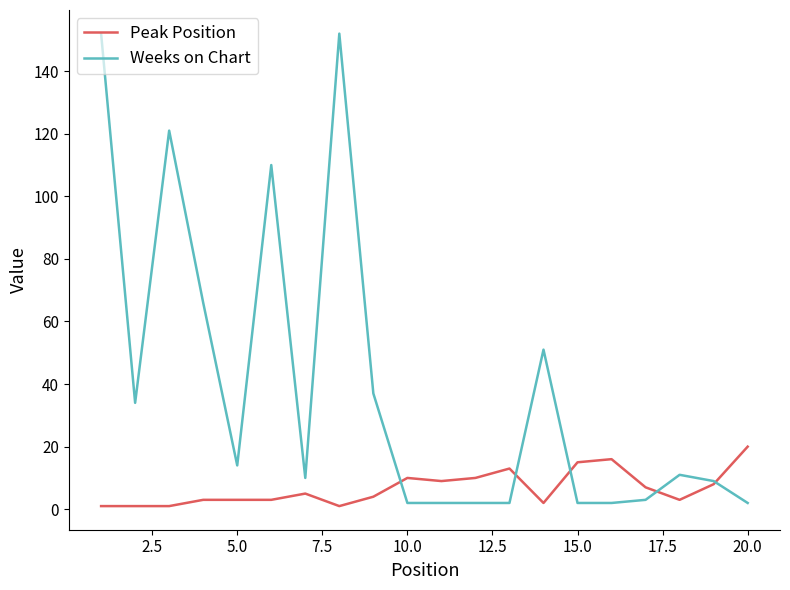

Which series has the largest total across all categories?

Weeks on Chart